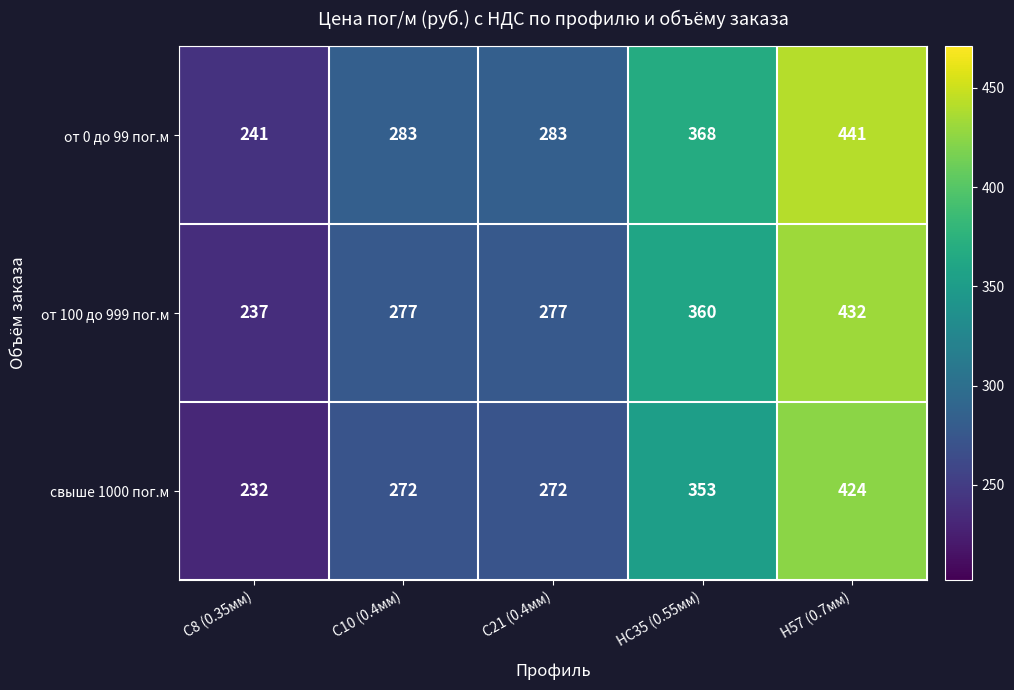

The value of от 0 до 99 пог.м at НС35 (0.55мм) is 368. True or false?

True